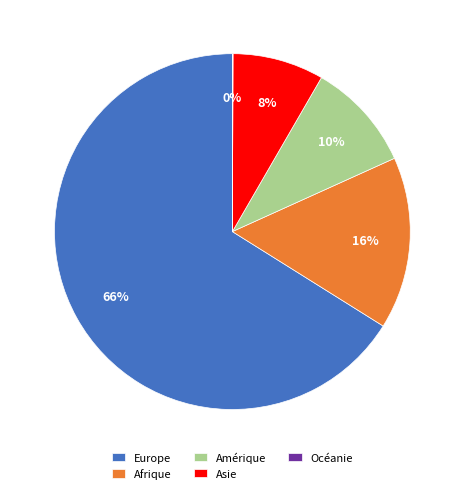

To the nearest percent, what percentage of the pie is Afrique?

16%